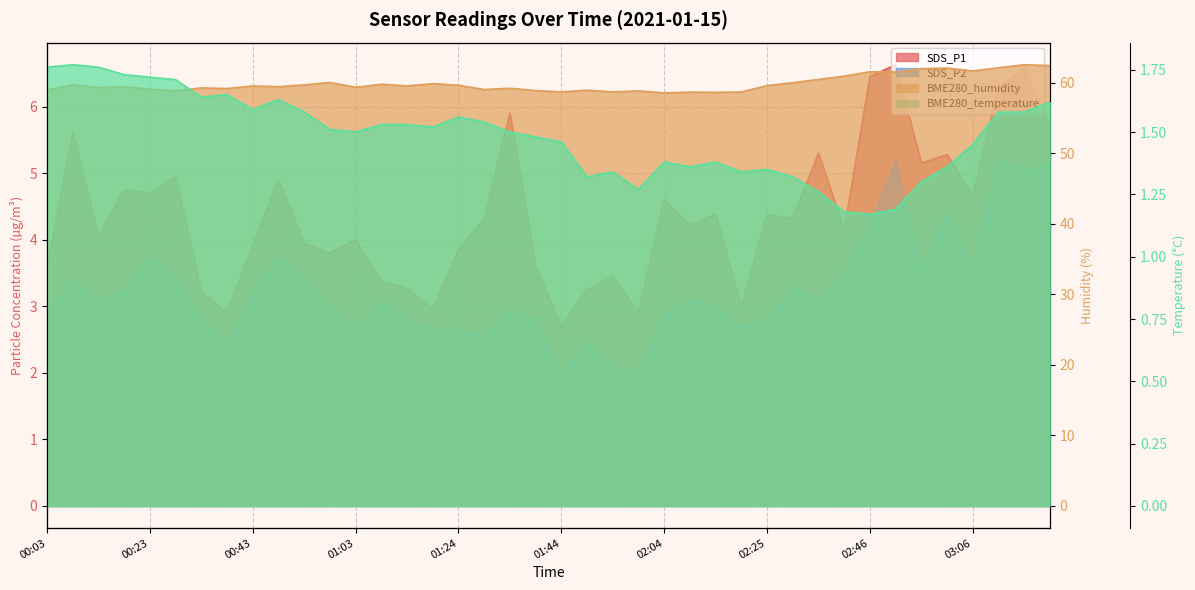

What is the sum of the BME280_humidity values at 02:51 and 02:14?

120.1